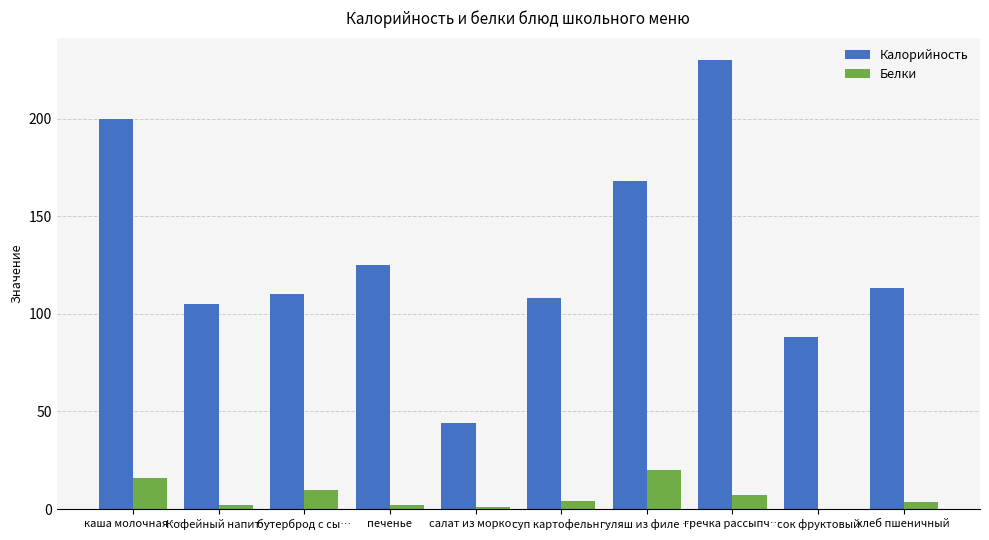

What is the average value of the Калорийность series?

129.1